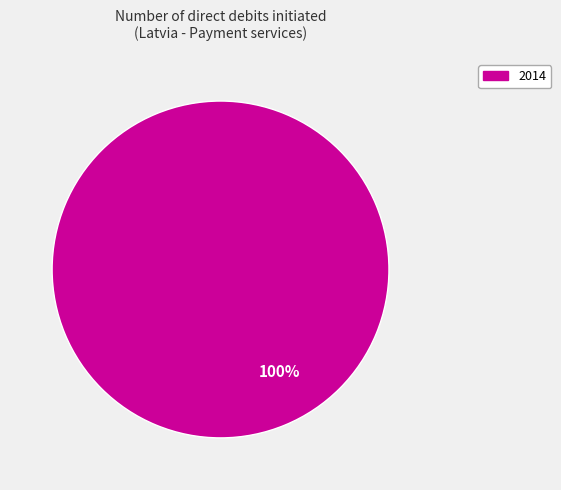

How many segments does this pie chart have?

1